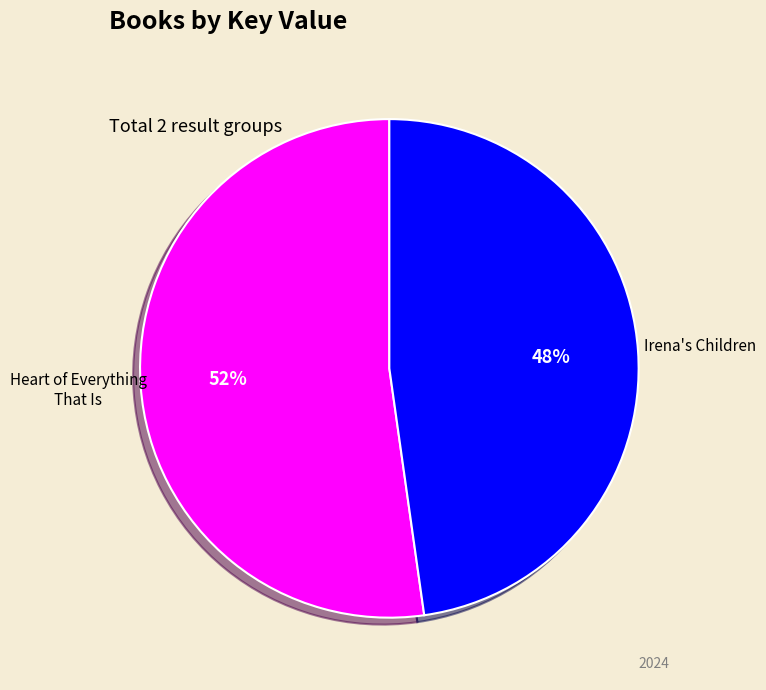

Is there any slice that represents more than half of the pie?

Yes